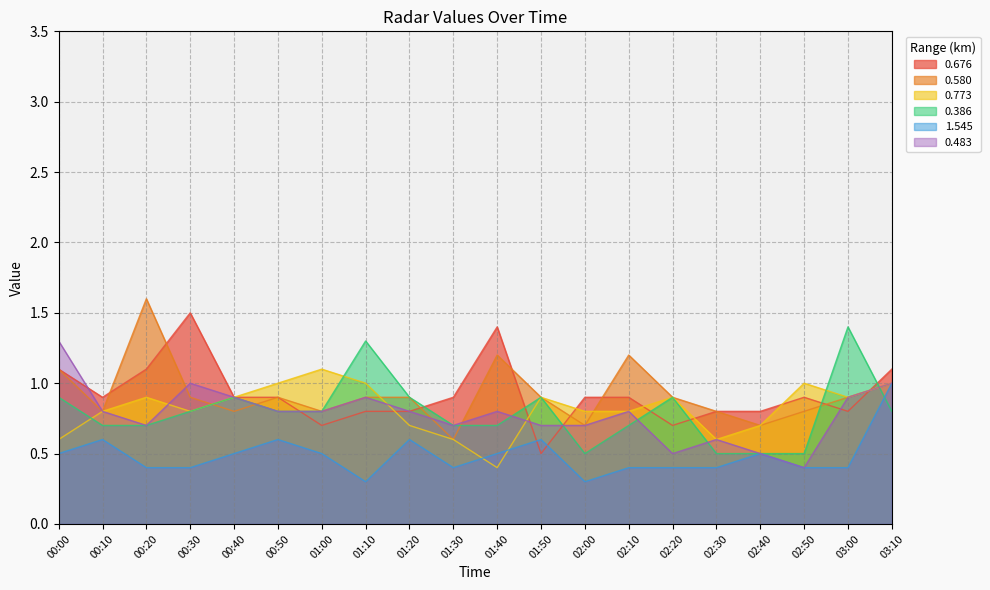

True or false: 0.676 has a value of 0.8 at 02:30.

True